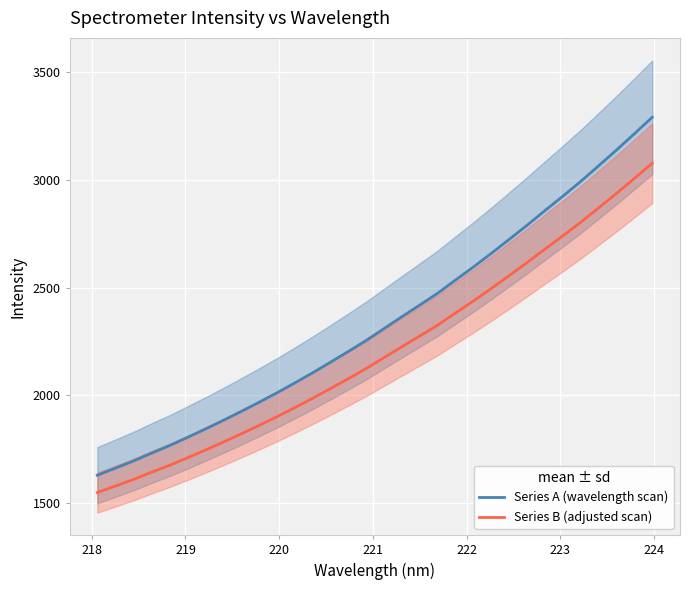

What is the maximum value for Series A (wavelength scan)?

3289.7